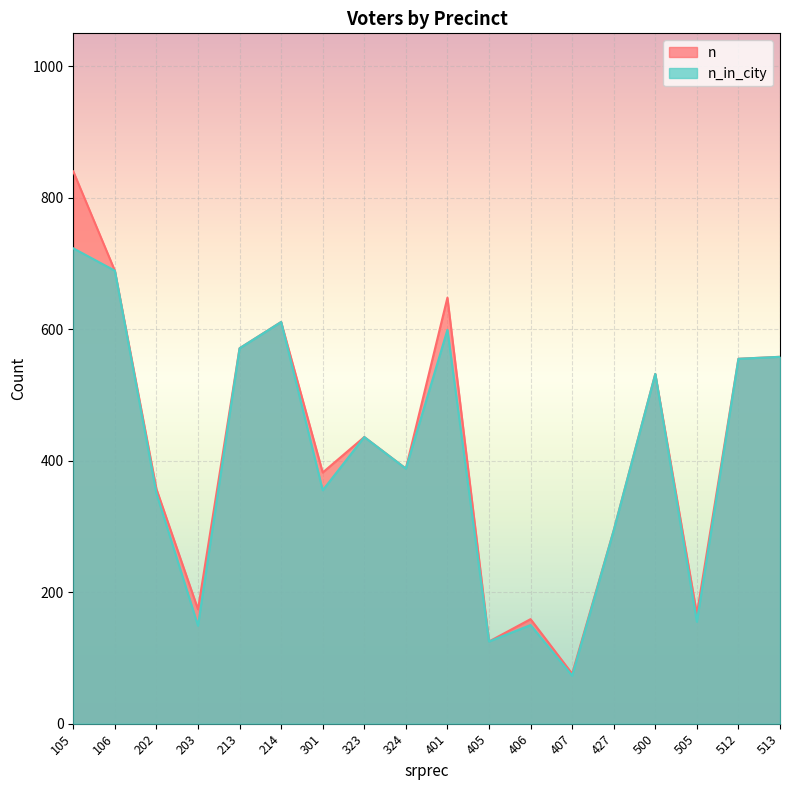

Reading left to right, extract all data points from this chart.

n_in_city: 105=723	106=689	202=350	203=149	213=571	214=611	301=355	323=436	324=388	401=599	405=125	406=150	407=73	427=294	500=532	505=155	512=555	513=558
n: 105=840	106=689	202=357	203=174	213=571	214=611	301=382	323=436	324=388	401=648	405=125	406=159	407=76	427=294	500=532	505=167	512=555	513=558